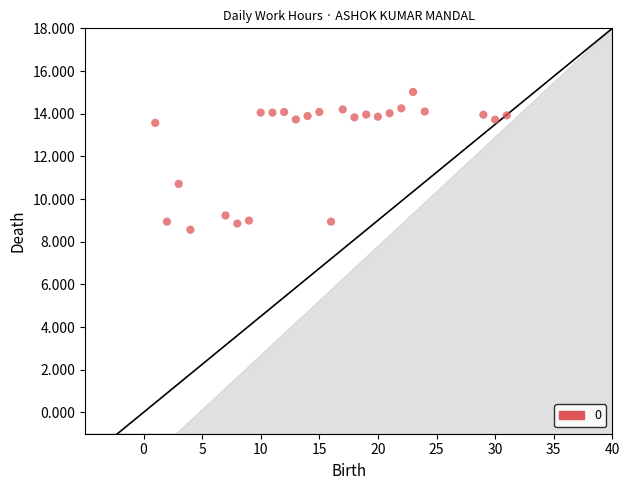

What Y value in the scatter plot is closest to 11?

10.7